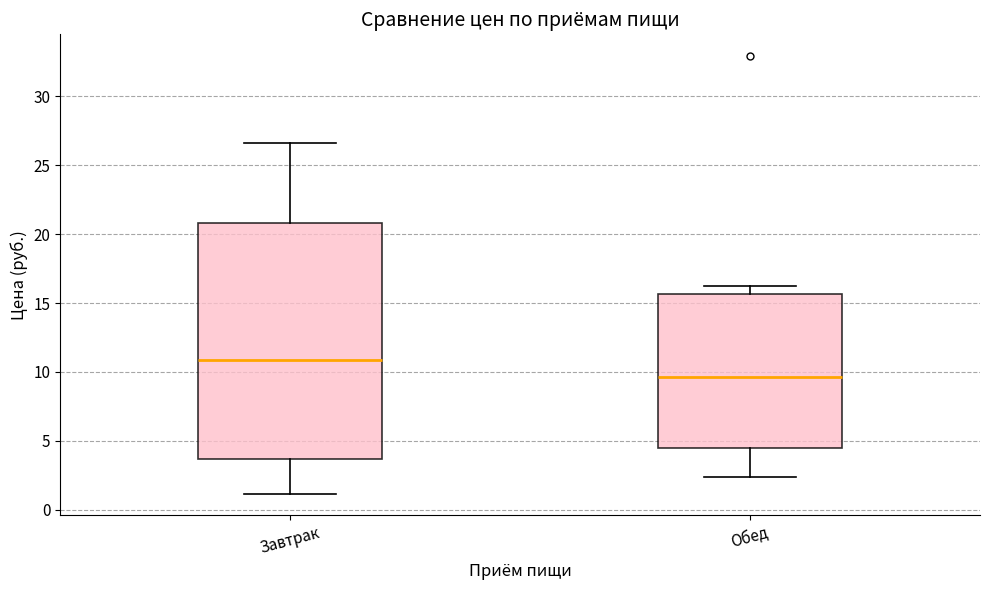

Which box has the lowest median line?

Обед